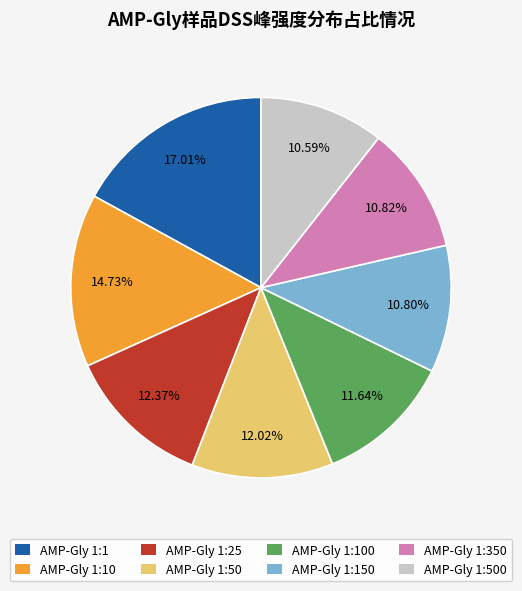

What percentage is the AMP-Gly 1:500 slice, to the nearest percent?

11%